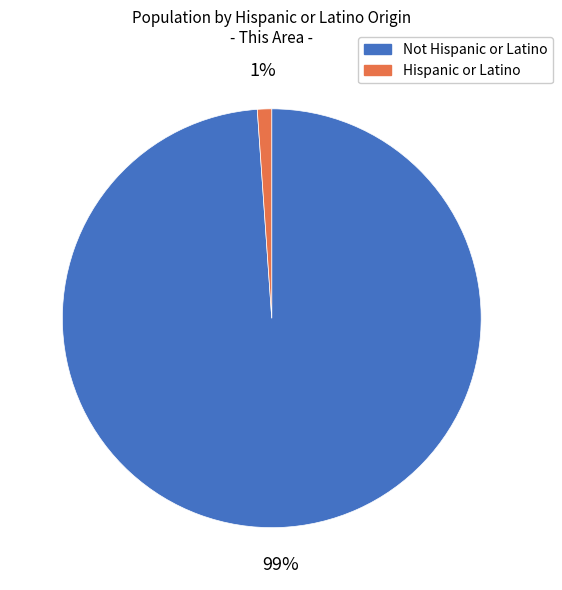

How many segments does this pie chart have?

2